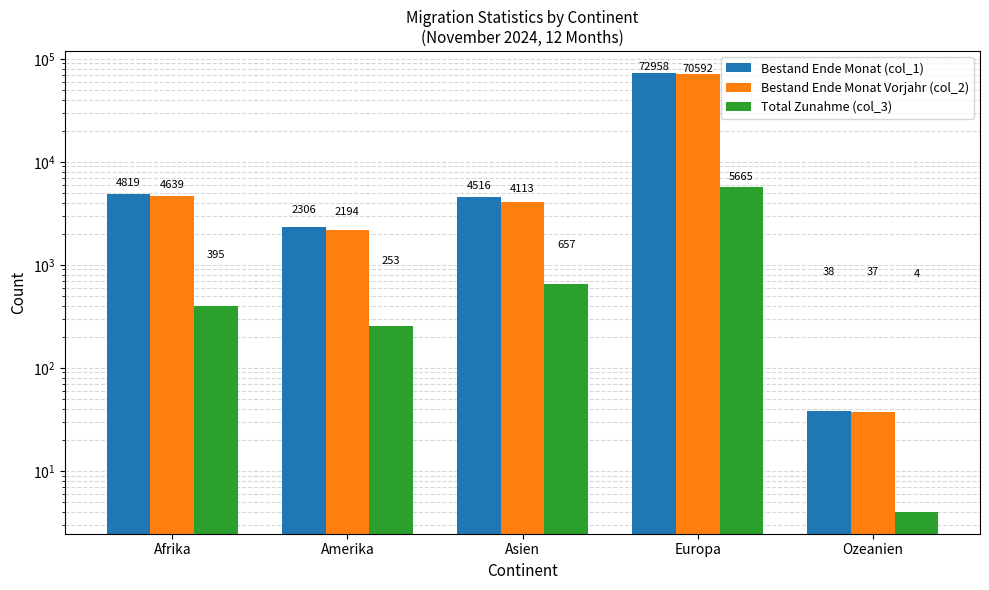

At which category is the sum across all series the highest?

Europa